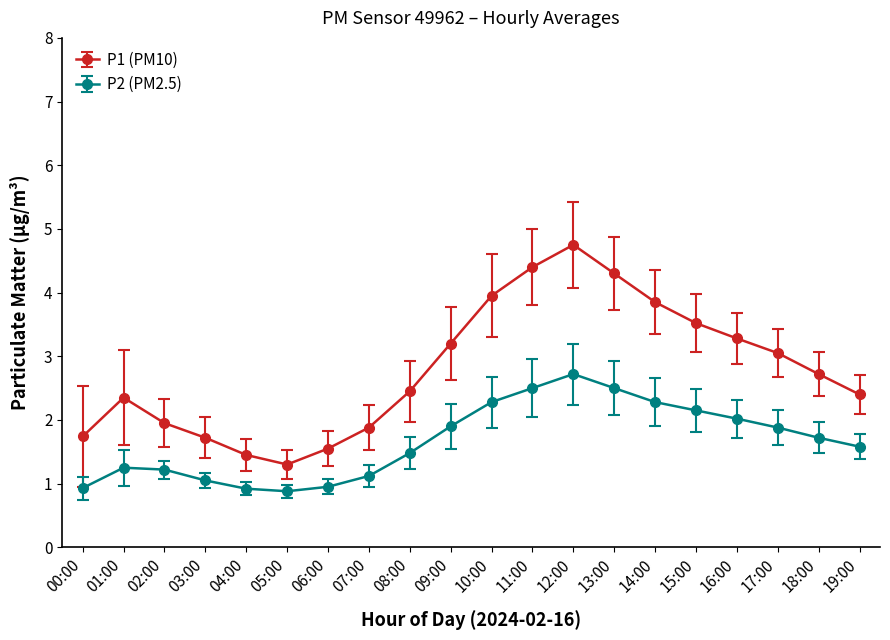

How many lines are shown in the chart?

2